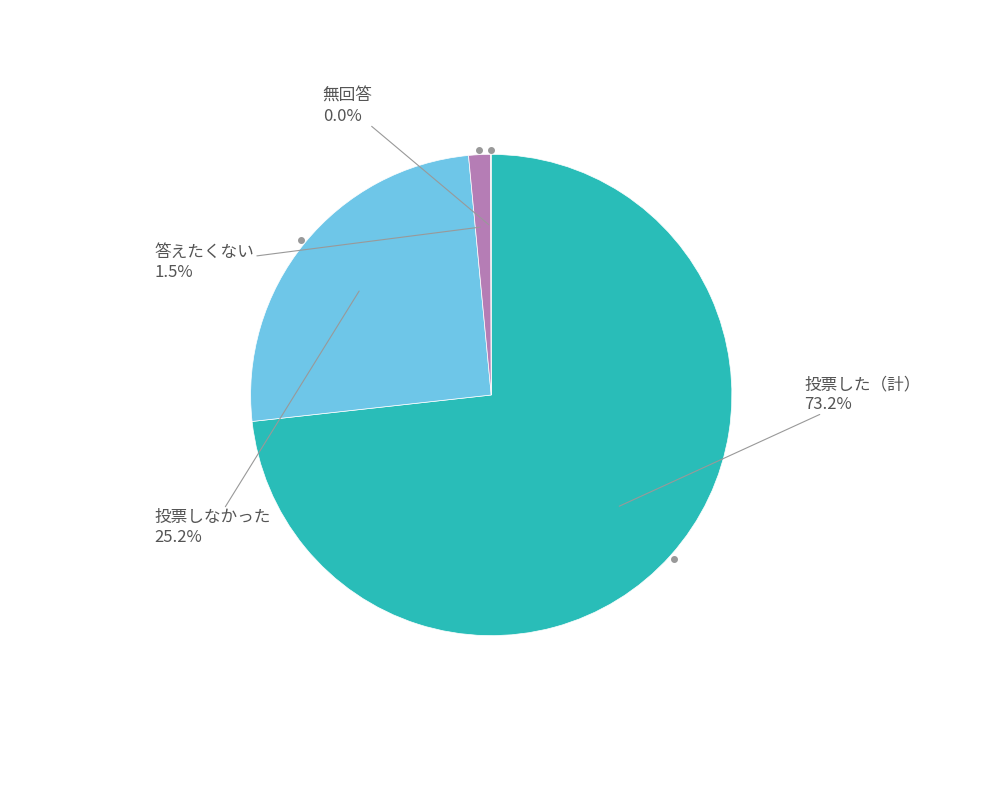

Which has a higher value, 投票した（計） or 答えたくない?

投票した（計）